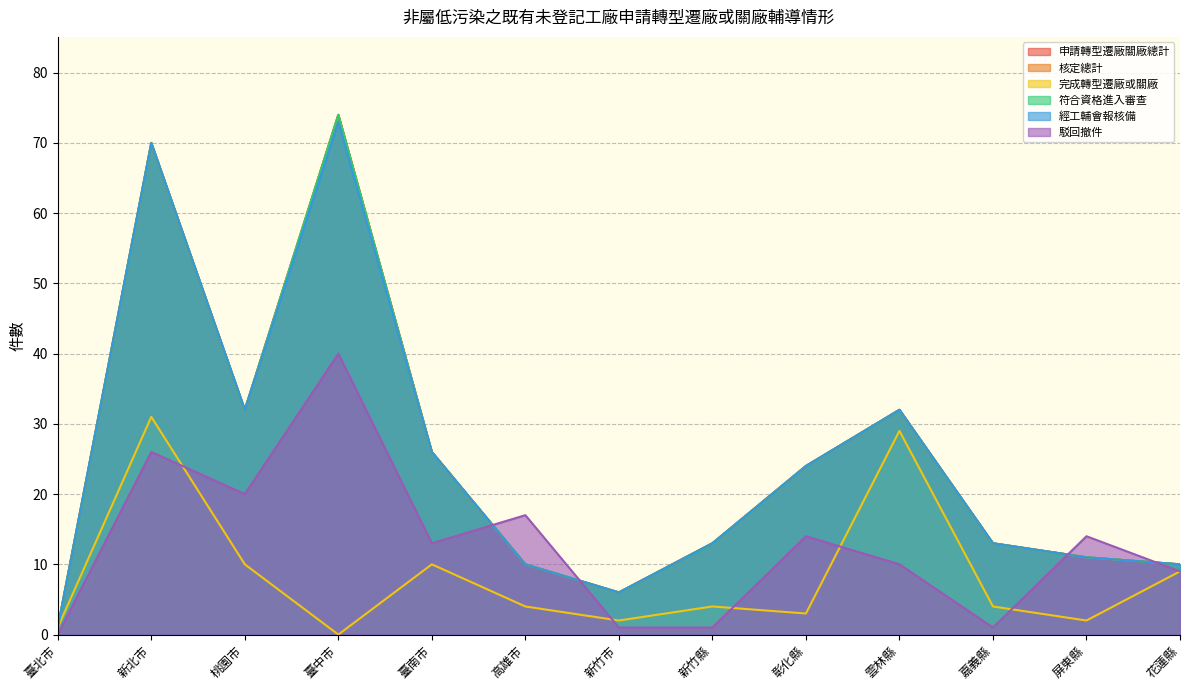

How many values in the 申請轉型遷廠關廠總計 series are below 13?

5